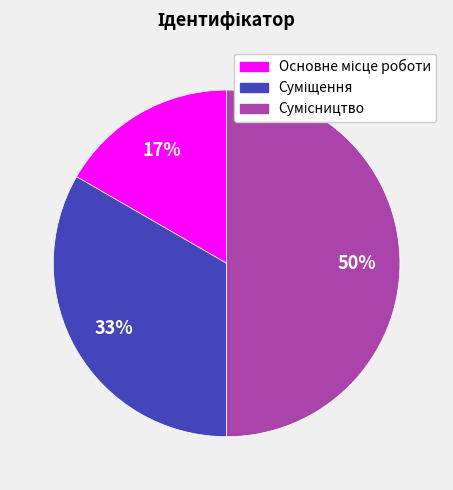

To the nearest percent, what is the difference between the largest and smallest slice percentages?

33%